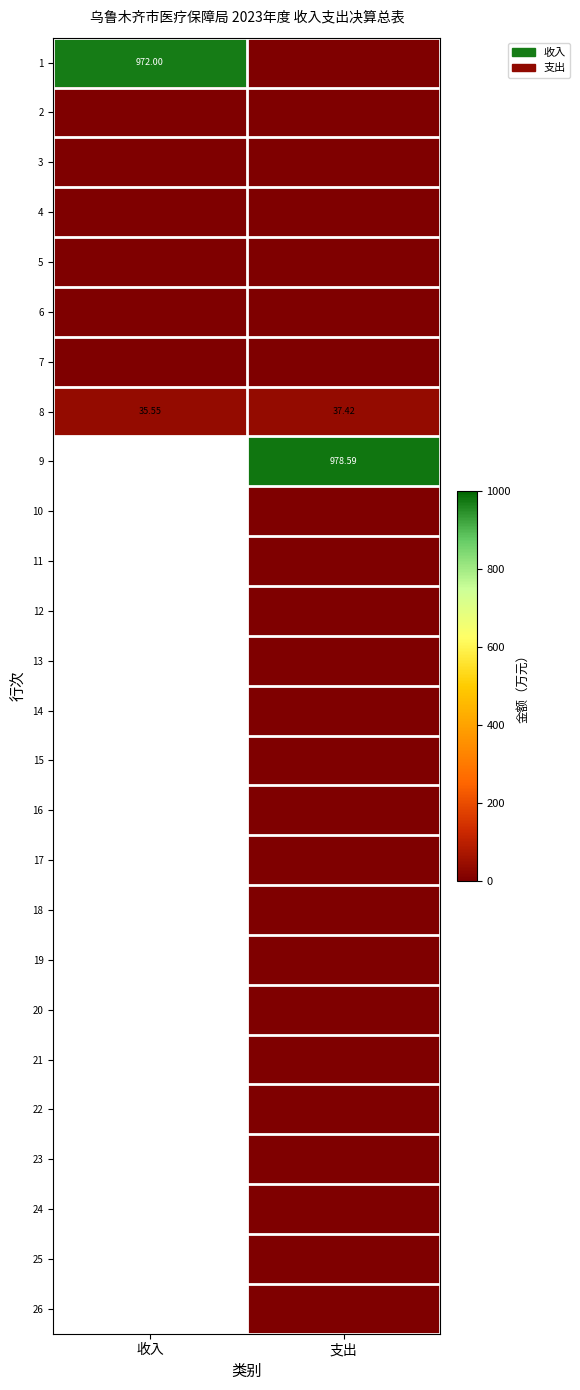

At which category does the chart reach its peak across all series?

支出